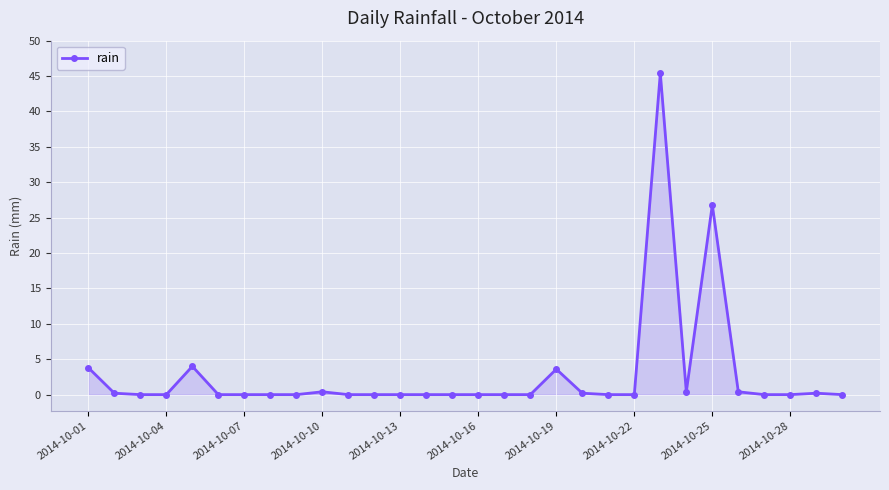

True or false: the data has more than 0 interior local peaks.

True